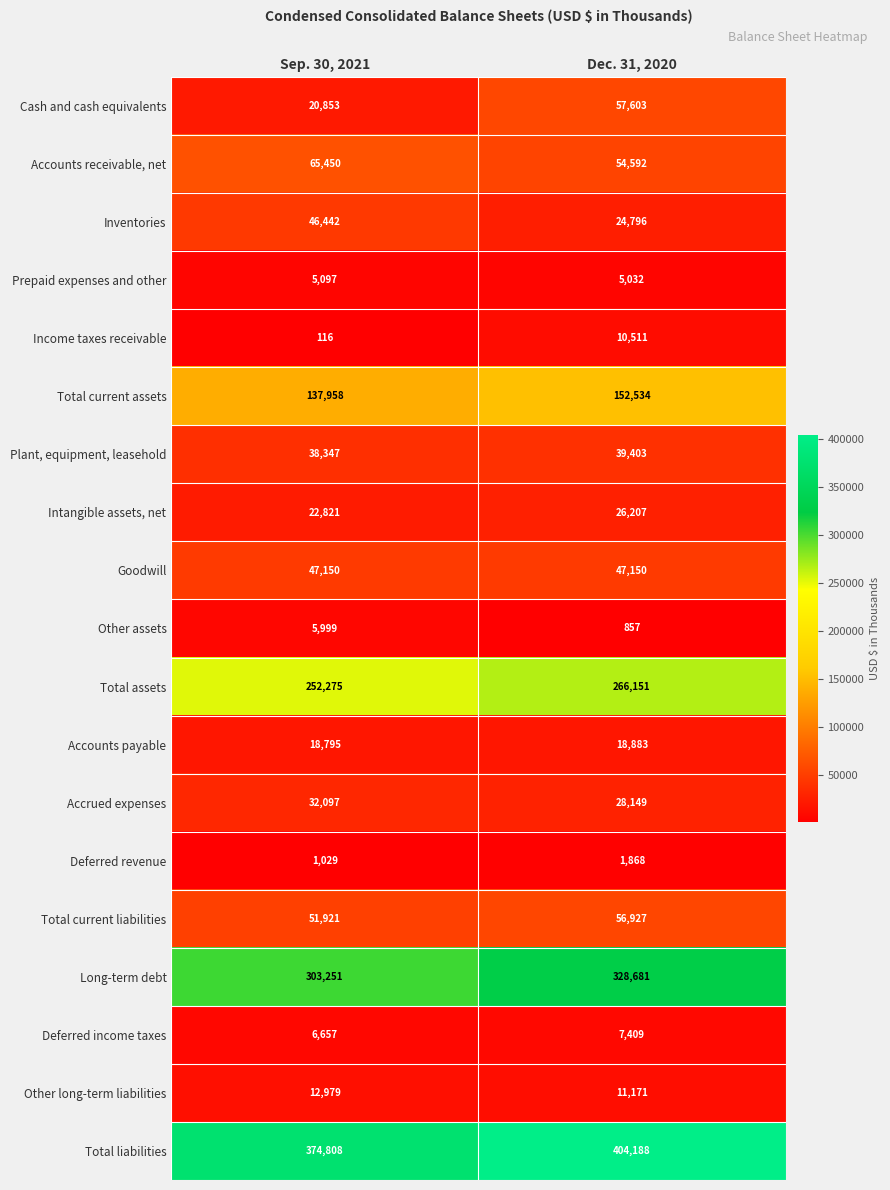

Which series changed the most between Sep. 30, 2021 and Dec. 31, 2020?

Cash and cash equivalents